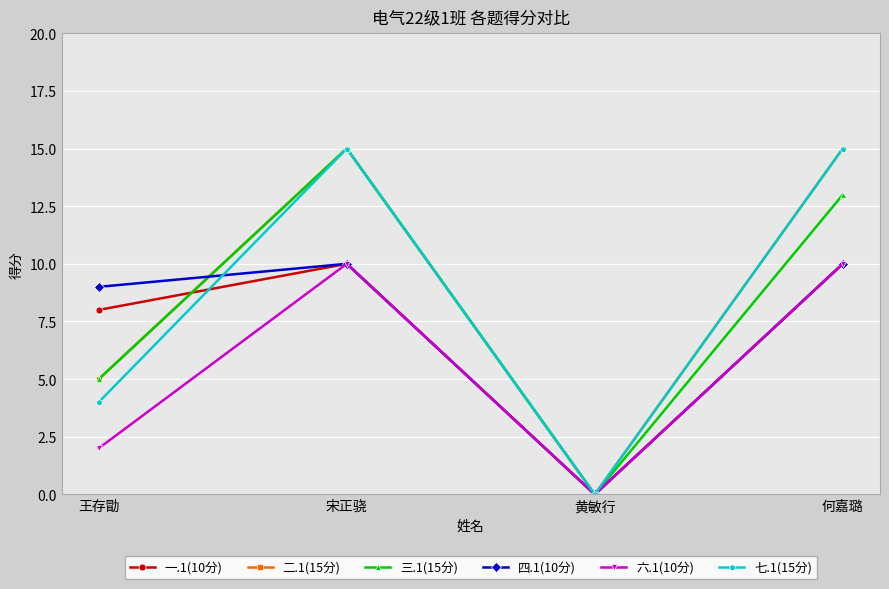

Which series changed the most between 王存勖 and 何嘉璐?

七.1(15分)